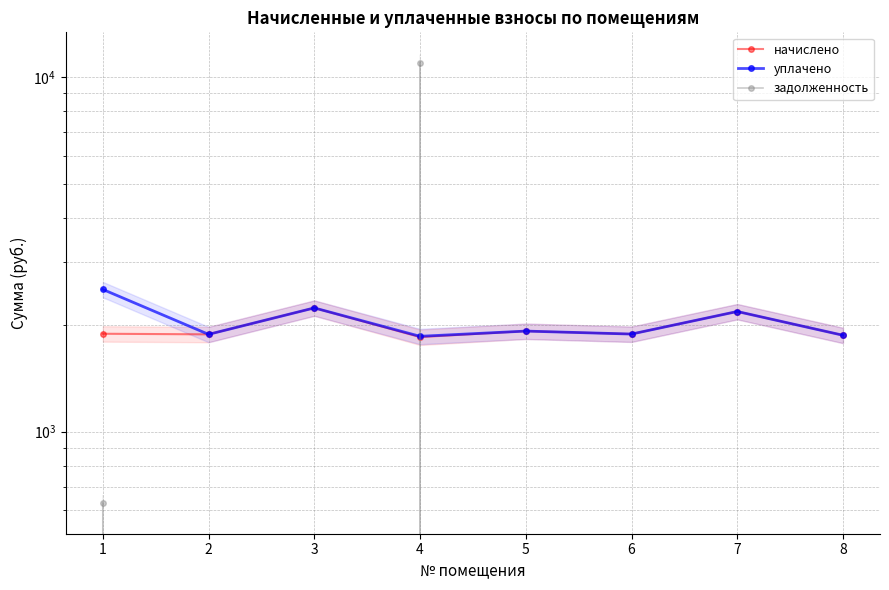

True or false: задолженность has a value of 0.0 at 5.

True